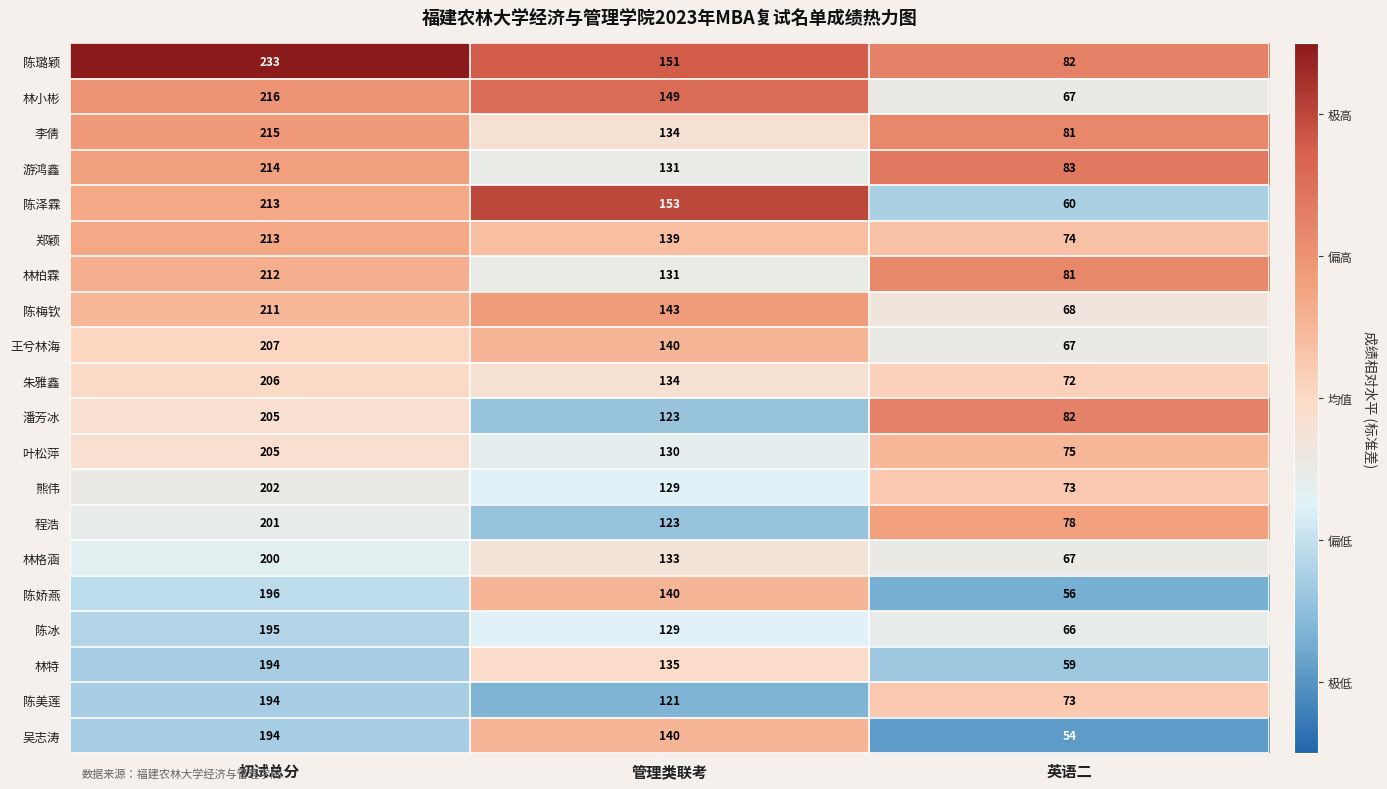

What is the average value of the 潘芳冰 series?

137